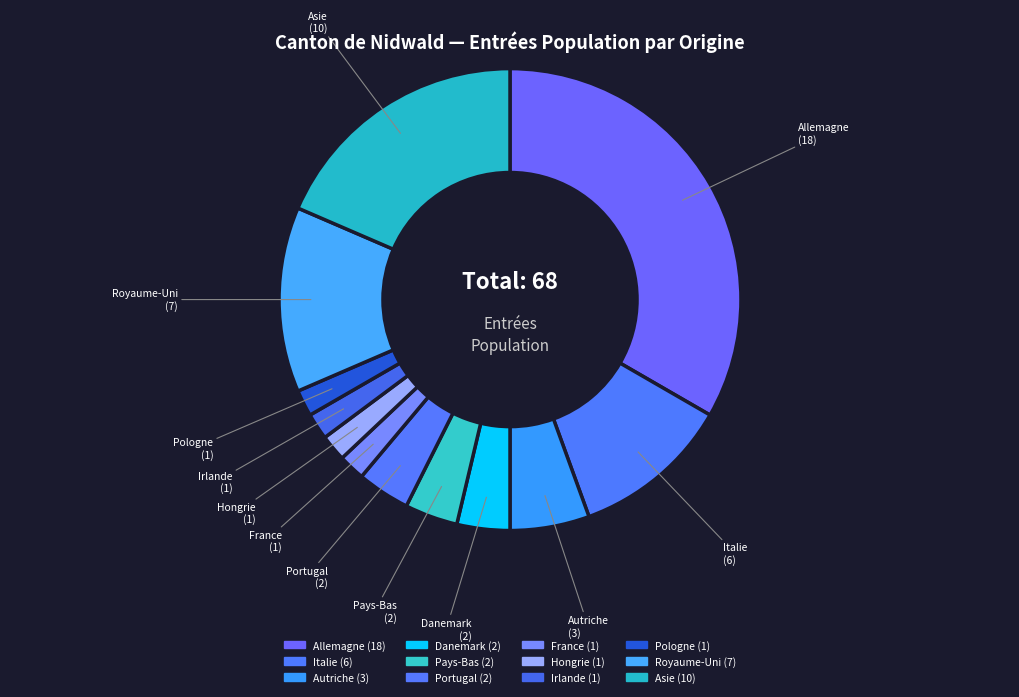

How many slices are in this pie chart?

12